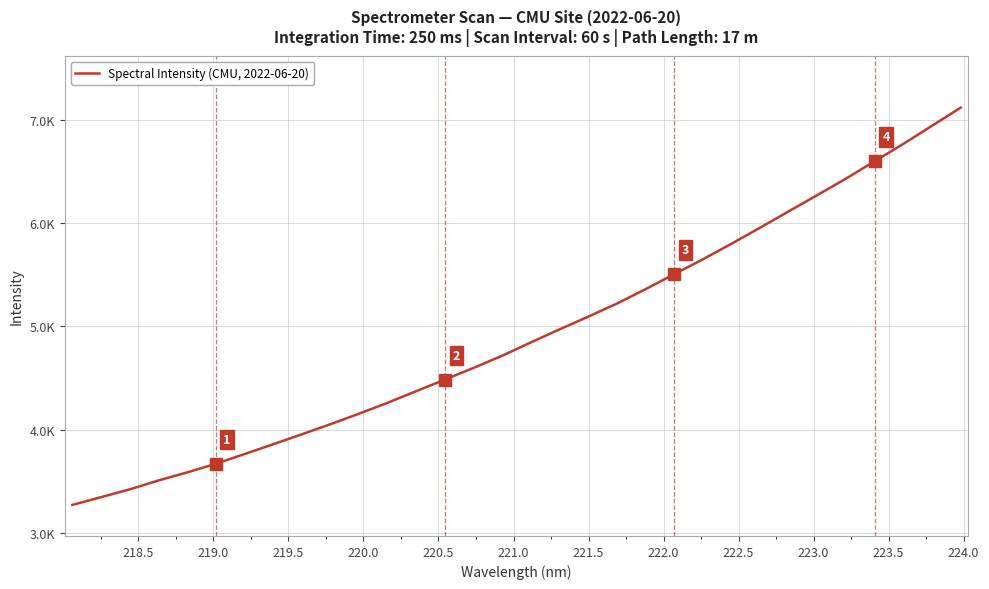

Does the chart have visible grid lines?

Yes